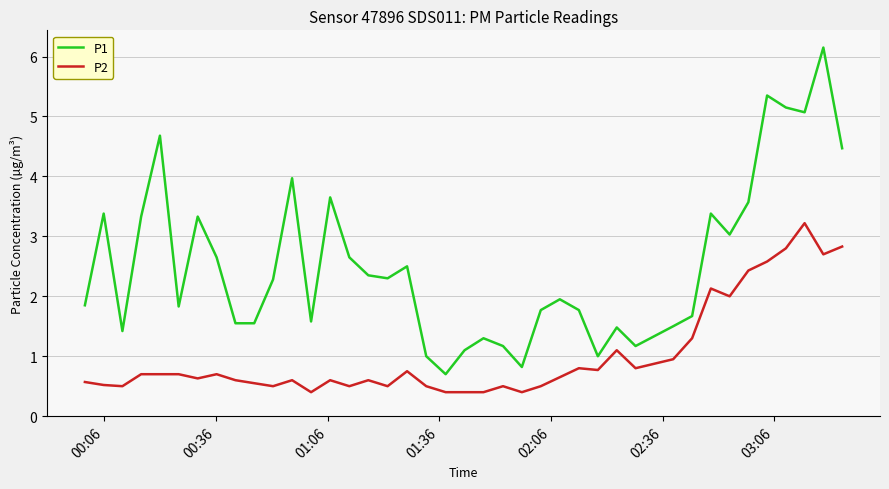

What is the minimum value for P1?

0.7